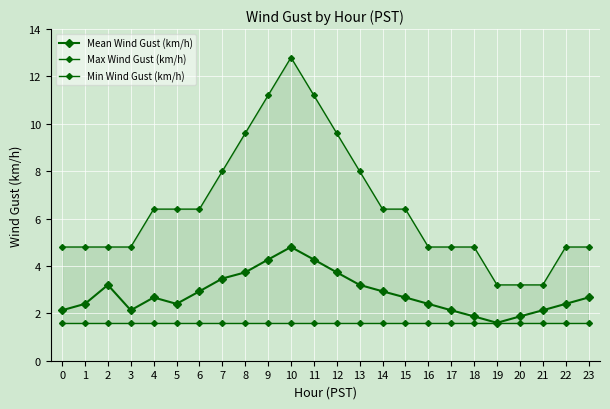

True or false: Max Wind Gust (km/h) has a value of 4.8 at 22.

True